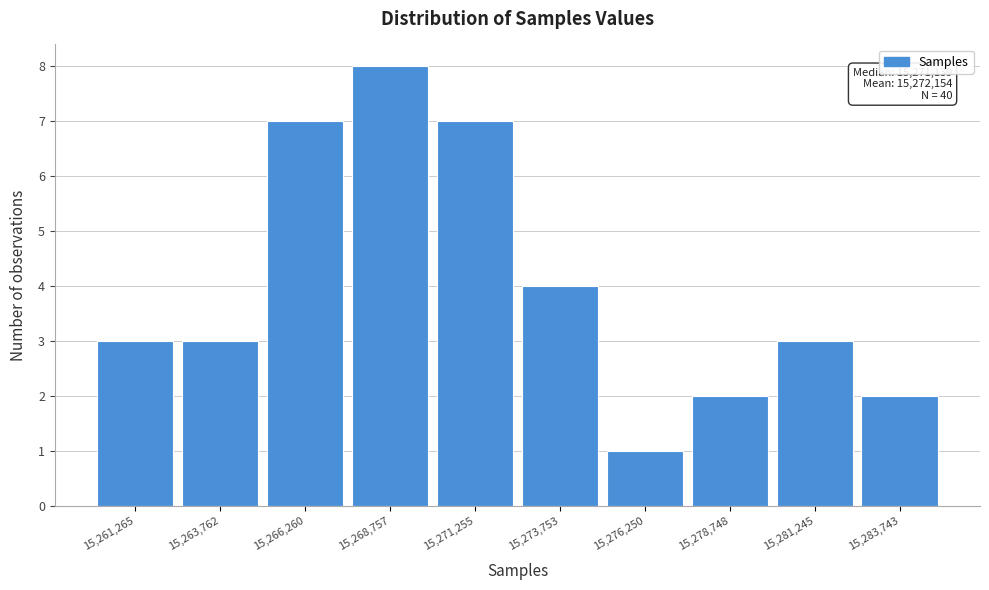

Reading left to right, what are all the values shown in this chart?

15,261,265=3	15,263,762=3	15,266,260=7	15,268,757=8	15,271,255=7	15,273,753=4	15,276,250=1	15,278,748=2	15,281,245=3	15,283,743=2